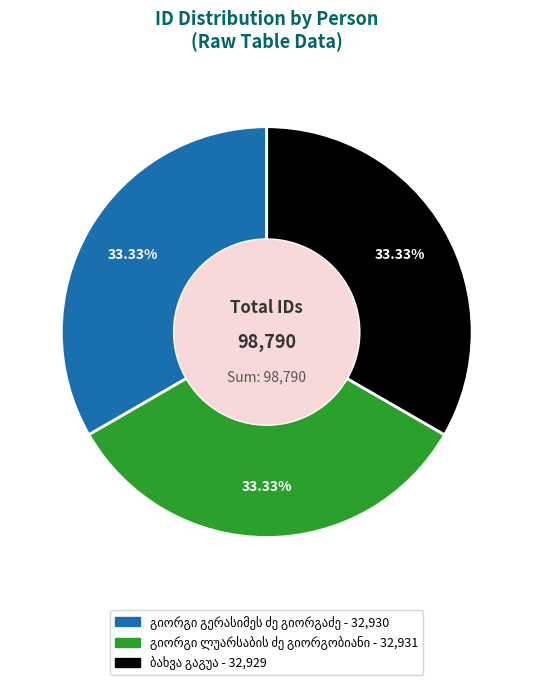

Does any single category account for the majority?

No